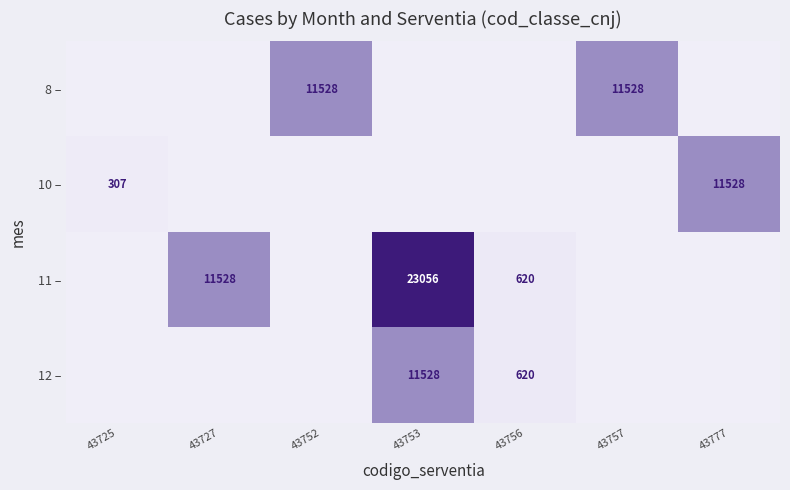

True or false: 8 – has a value of 11528 at 43752.

True